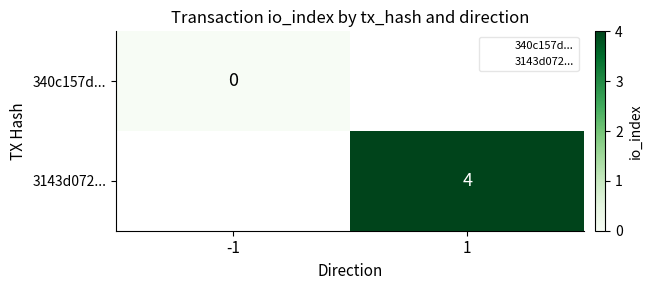

Which has a higher value, -1 or 1?

1